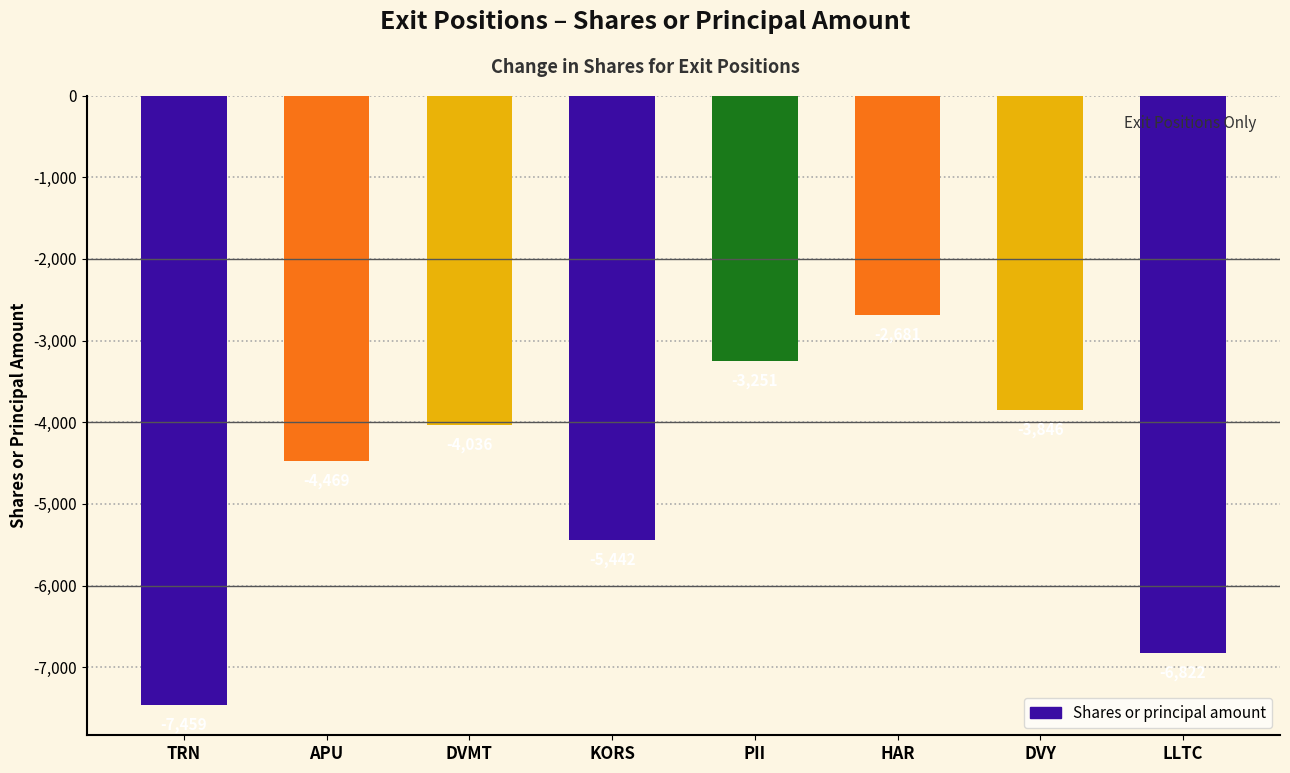

Is it true that the value at PII is -794?

False